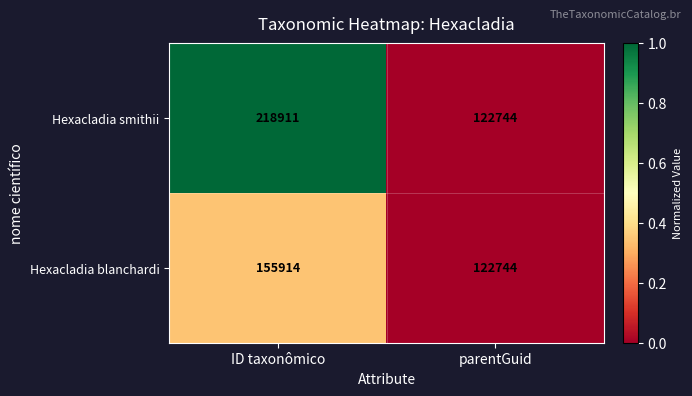

What is the maximum value shown in the chart?

218911